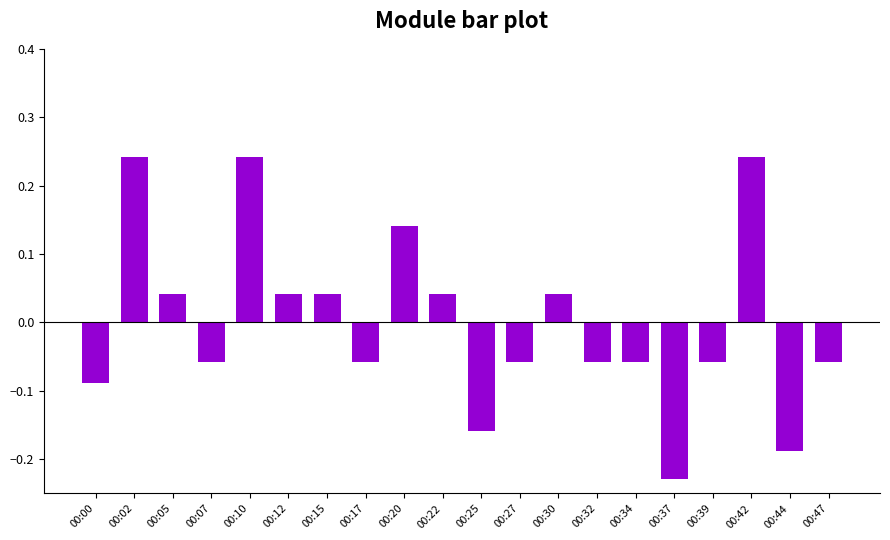

What is the difference between the maximum and second lowest values?

0.4